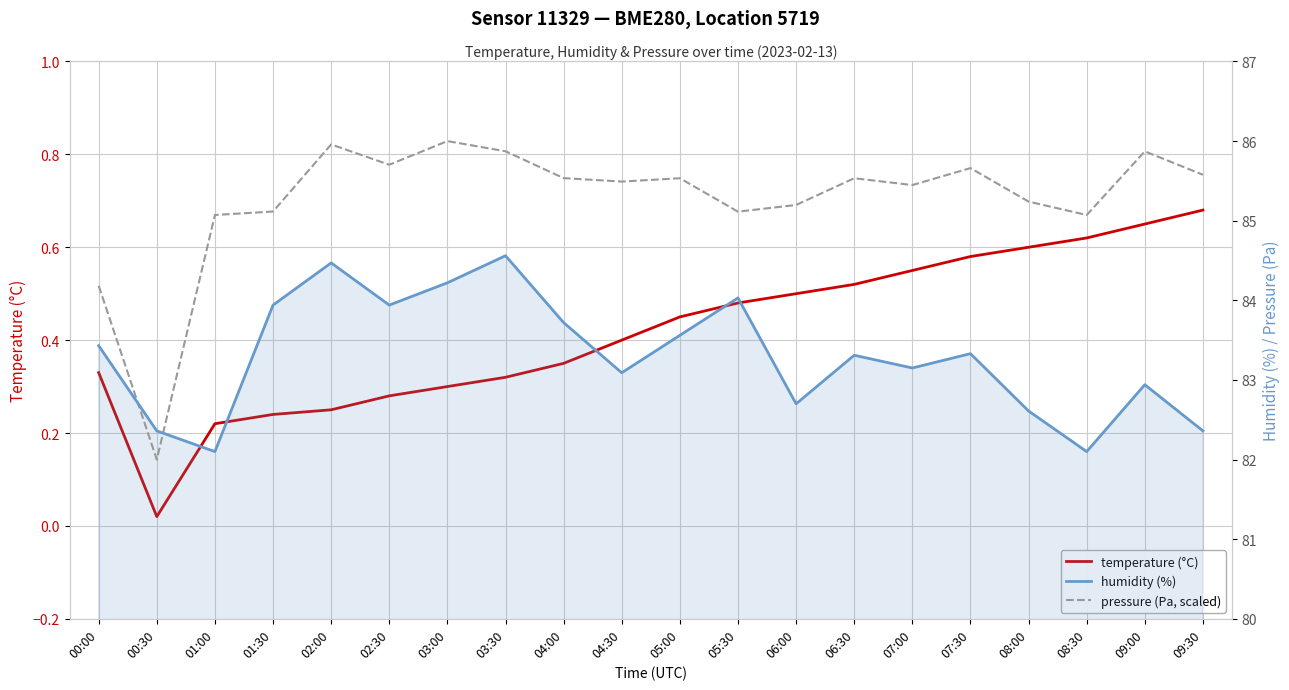

At which label does temperature (°C) reach its minimum?

00:30